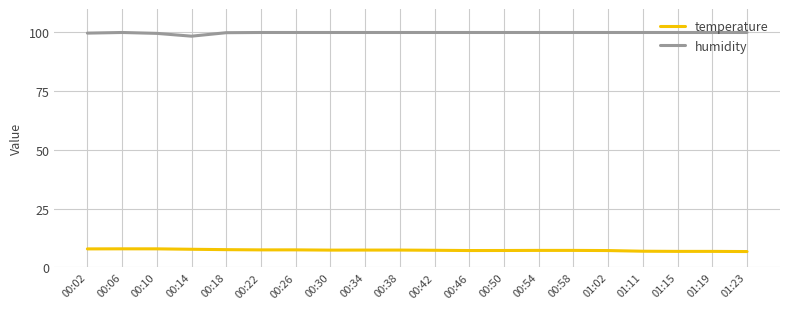

What is the spread (max minus min) of values at 00:58?

92.8